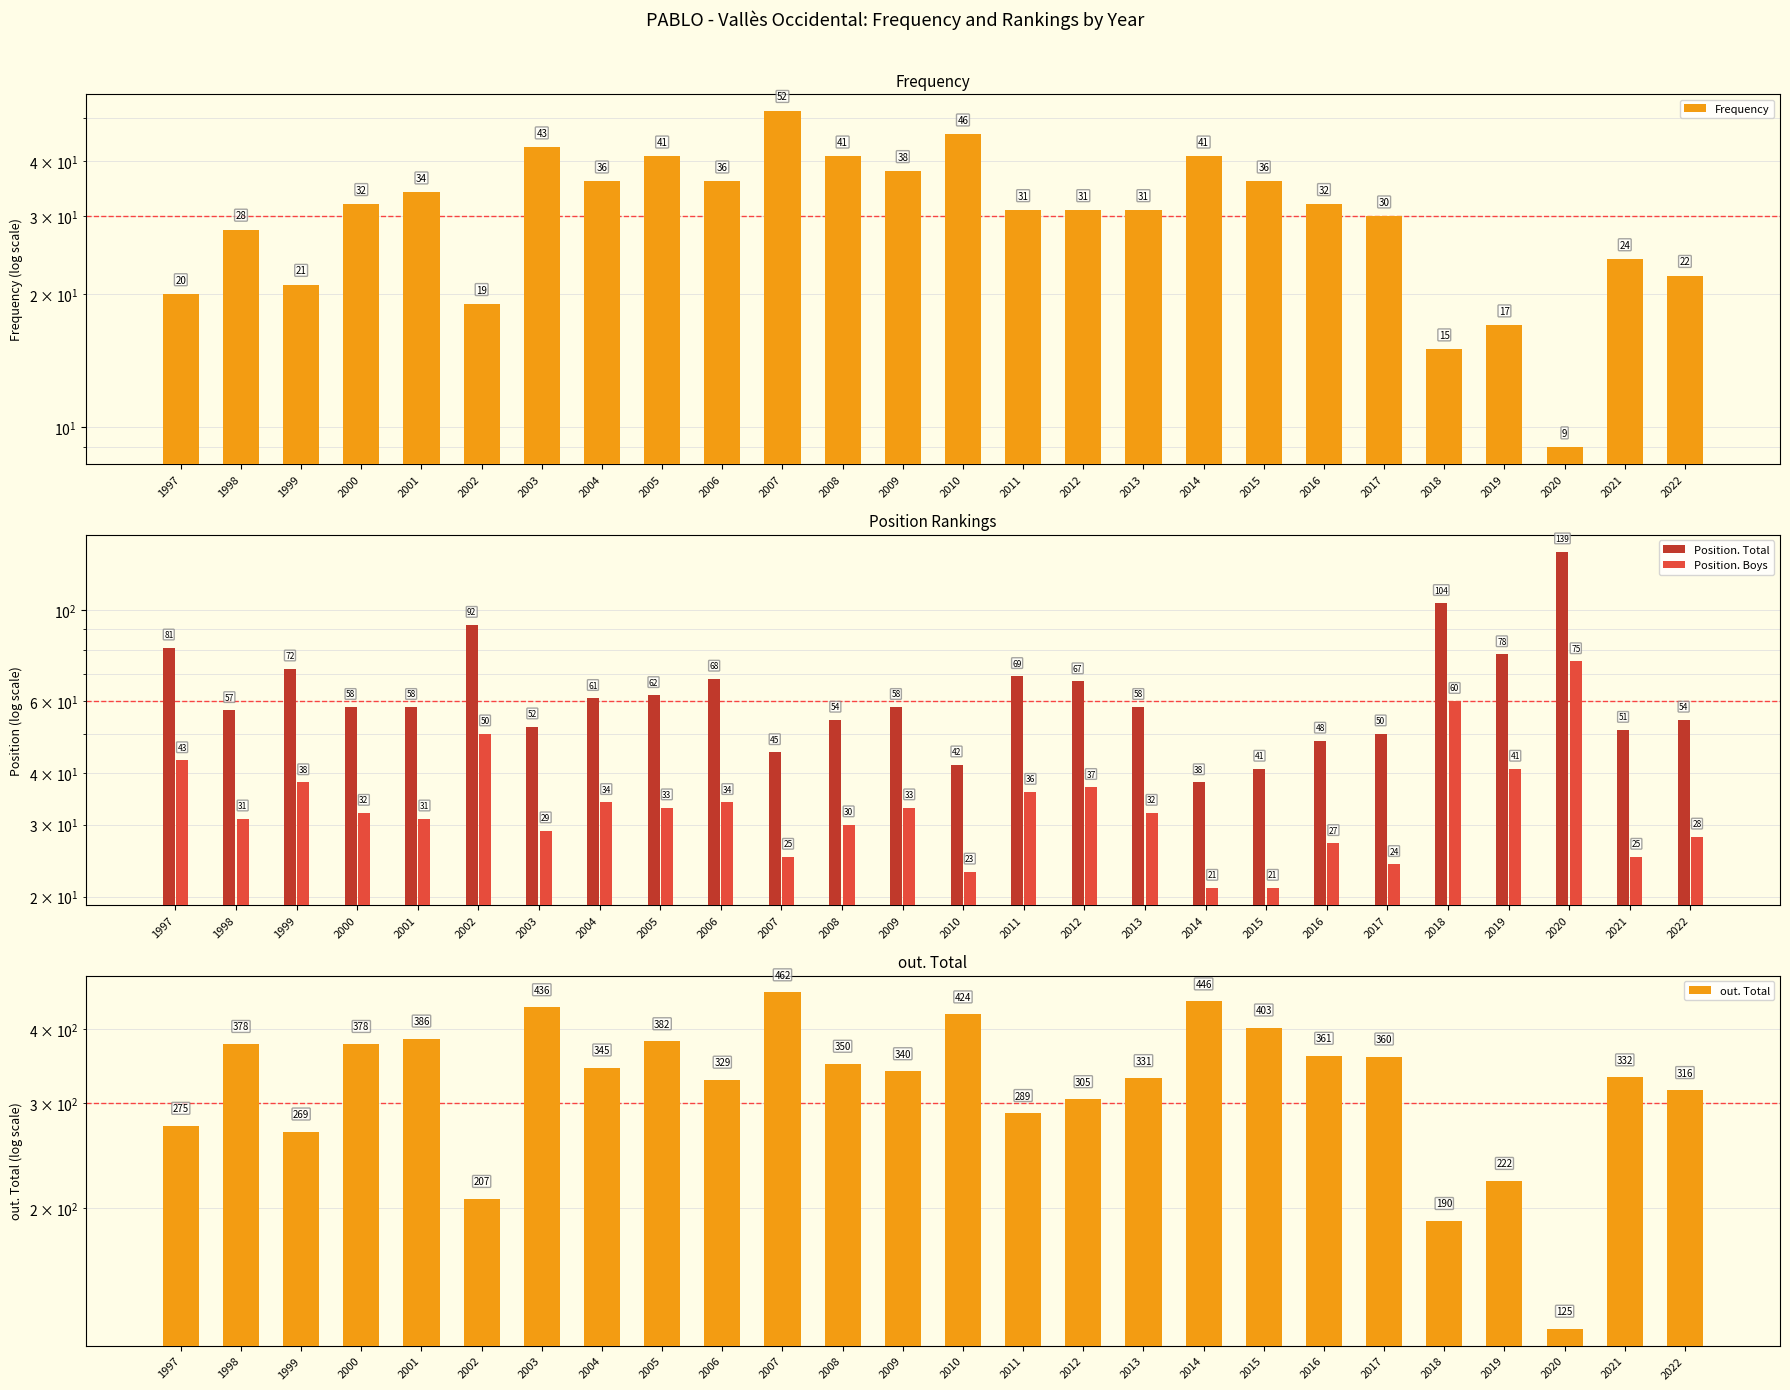

Which series has the largest range (max minus min)?

out. Total